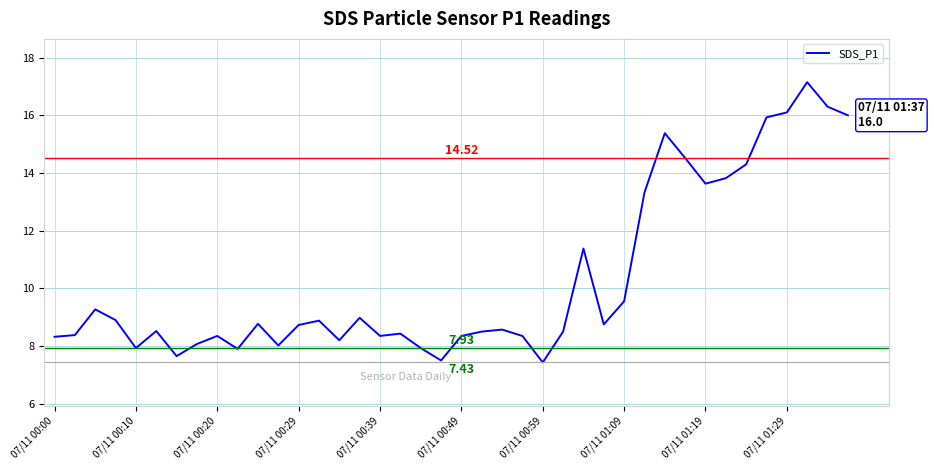

What is the difference between the maximum and minimum values?

9.7